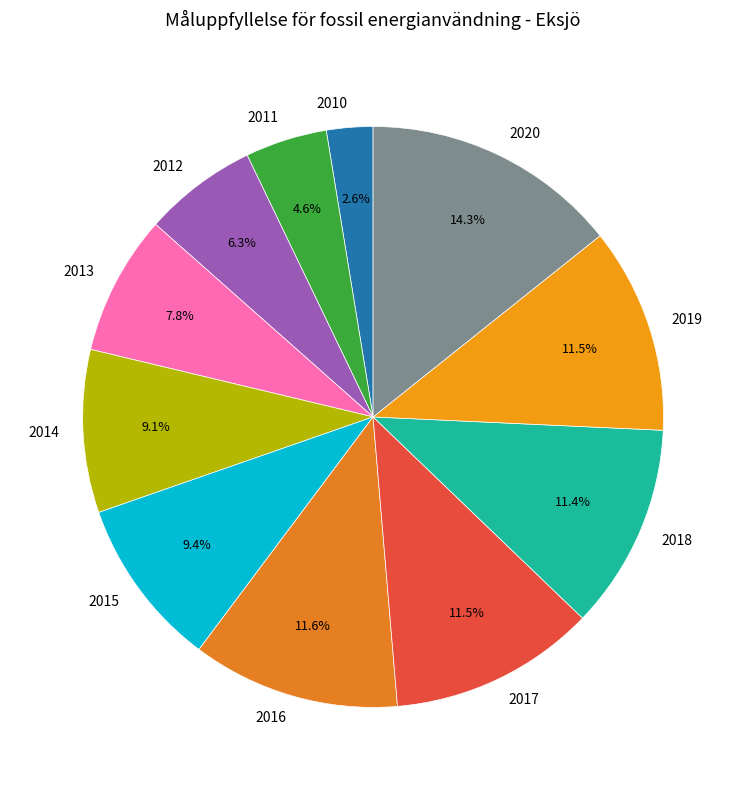

How many slices are in this pie chart?

11